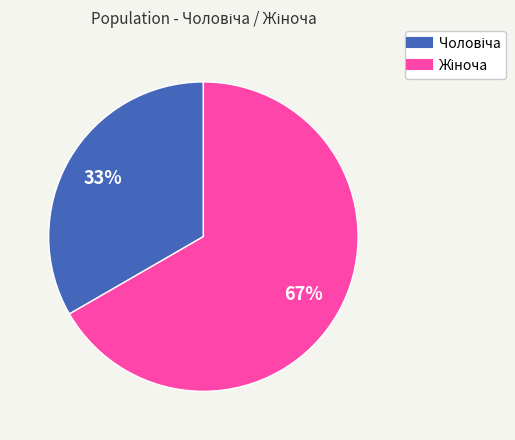

How much of the chart is everything except Жіноча?

33.3%